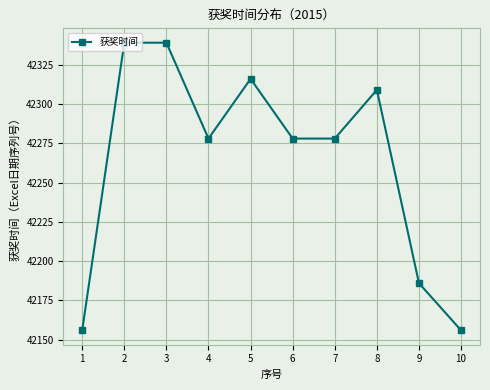

Reading left to right, transcribe all the data shown in this chart.

42156	42339	42339	42278	42316	42278	42278	42309	42186	42156